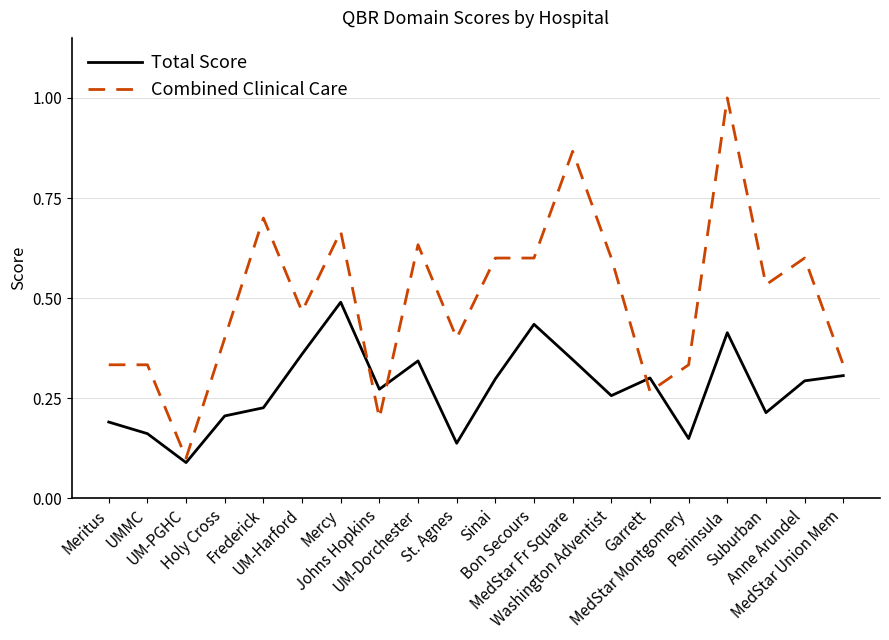

What position from the right is Mercy?

14